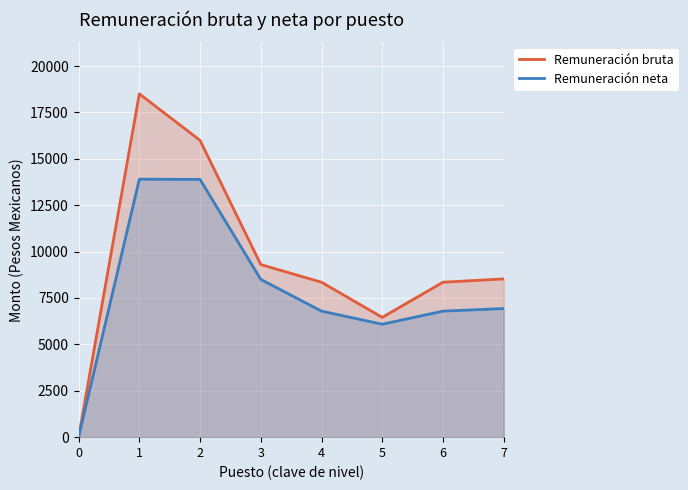

Between 6 and 7, which series saw the biggest shift?

Remuneración bruta